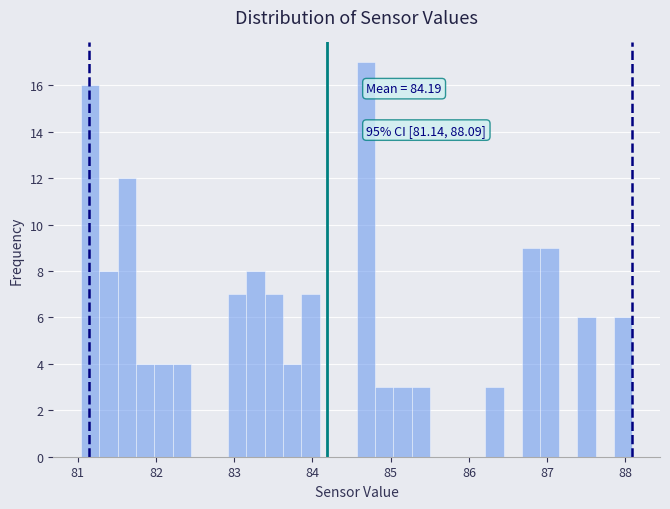

Around what value on the x-axis is the tallest bar? Give the approximate position of its centre, as read against the axis.

84.7